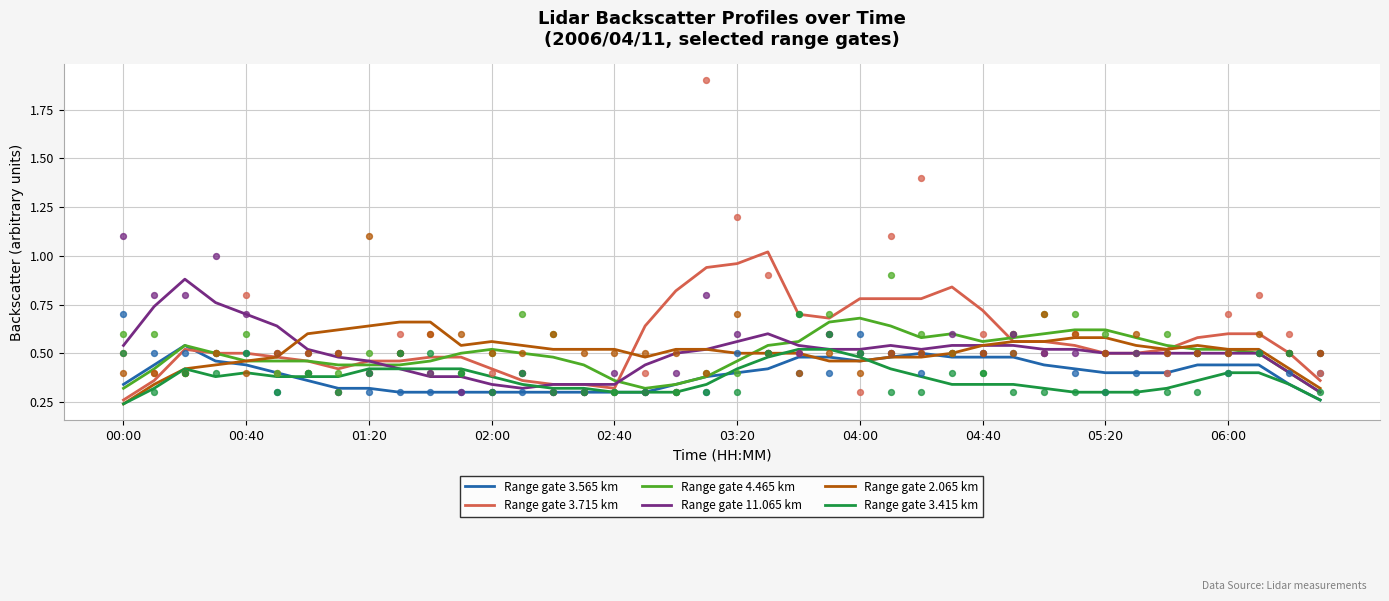

What is the total value across all series at 15?

2.3